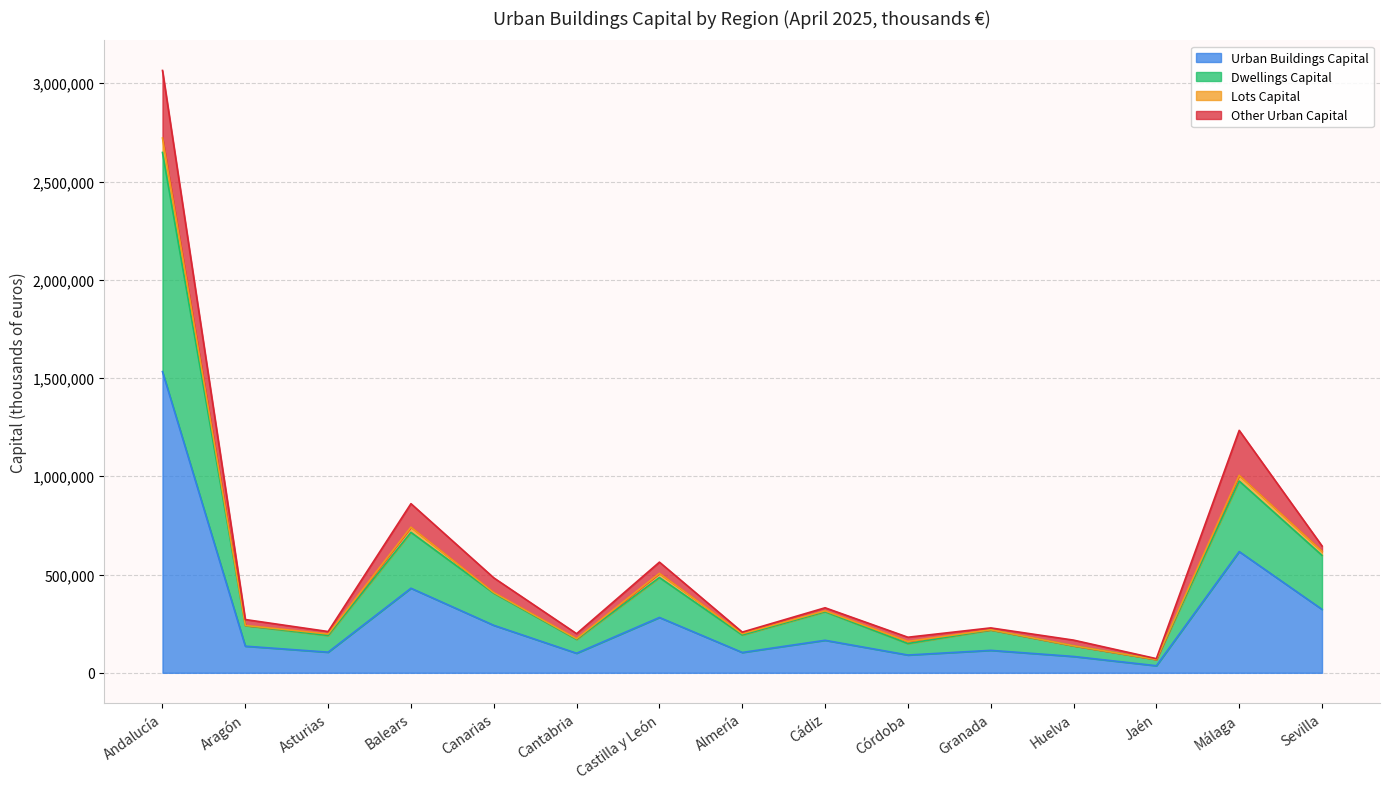

Where is the first local minimum for Urban Buildings Capital?

Asturias